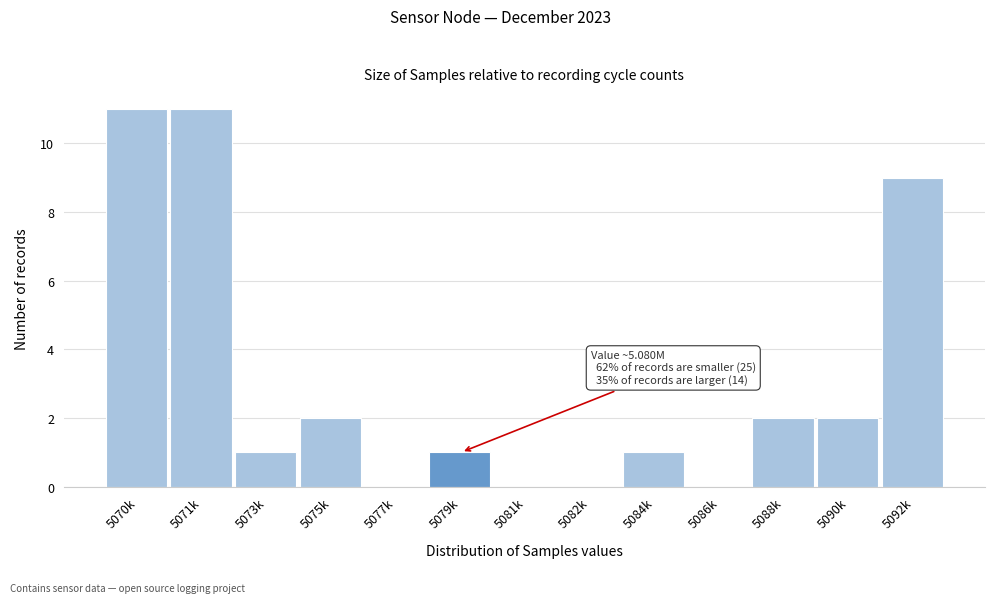

Reading left to right, list all the values displayed in this chart.

5070k=11	5071k=11	5073k=1	5075k=2	5077k=0	5079k=1	5081k=0	5082k=0	5084k=1	5086k=0	5088k=2	5090k=2	5092k=9